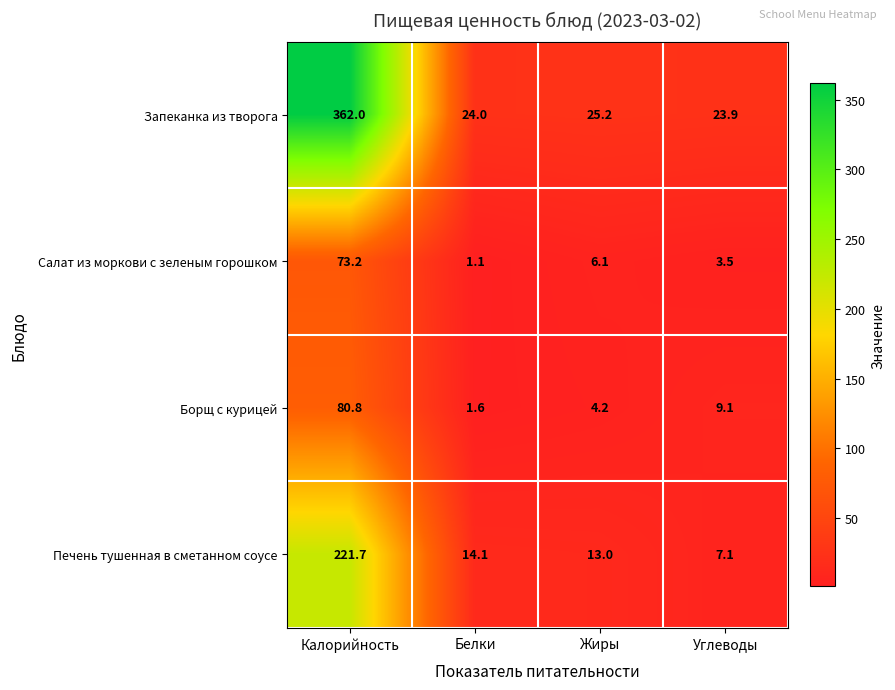

Rank the series by their maximum value, from highest to lowest.

Запеканка из творога, Печень тушенная в сметанном соусе, Борщ с курицей, Салат из моркови с зеленым горошком